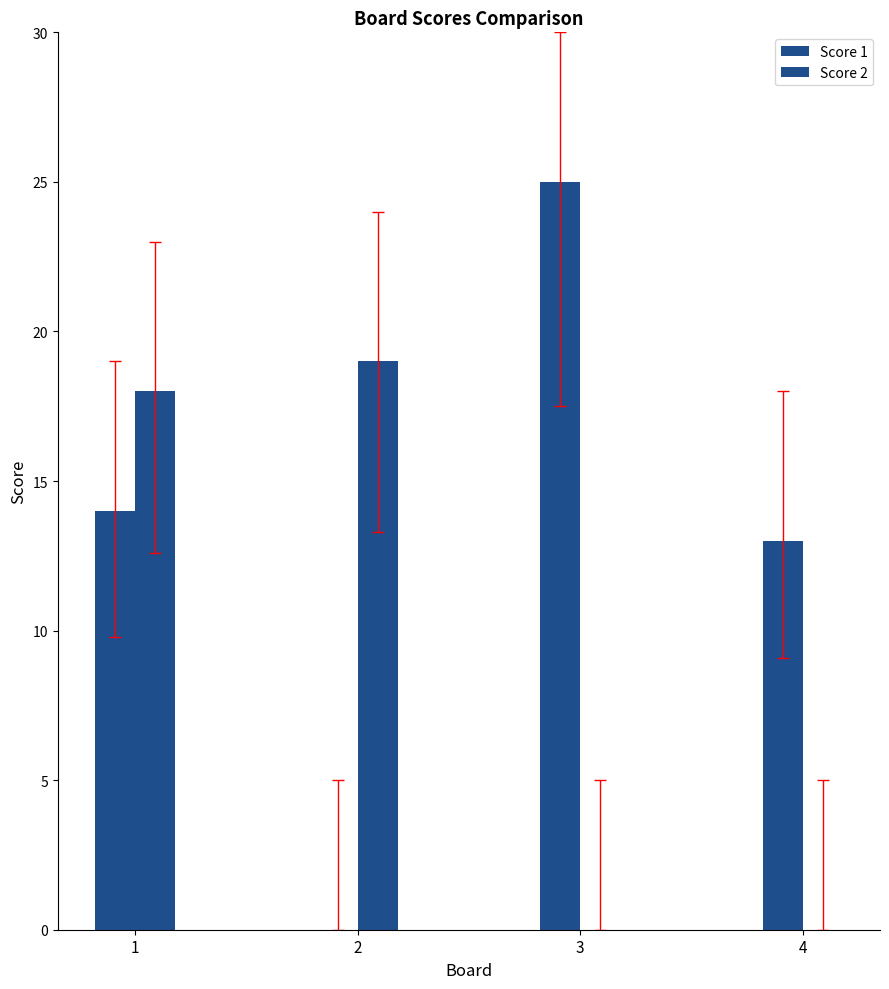

List the series in order of their peak value, highest first.

Score 1, Score 2